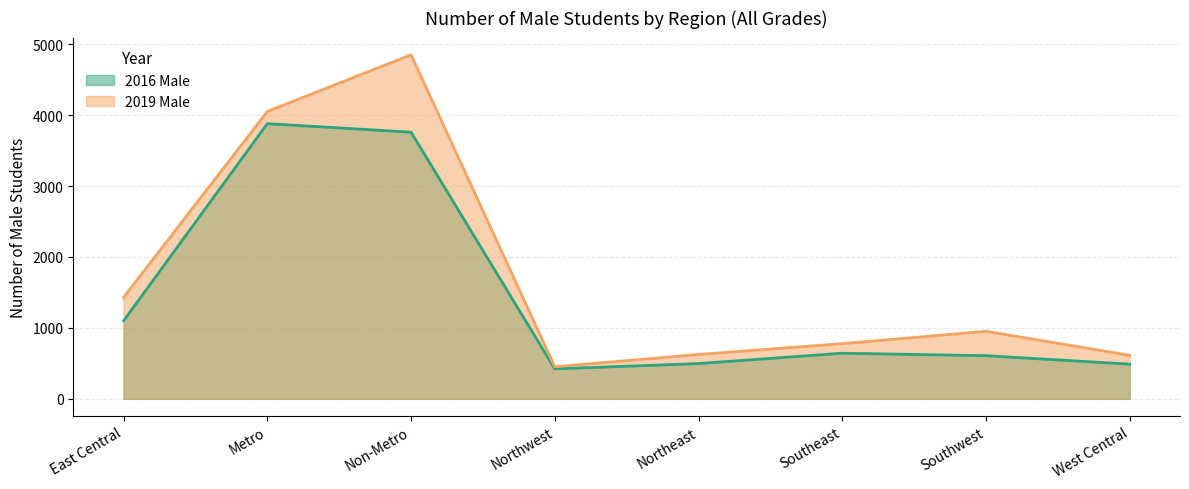

Which series has the largest range (max minus min)?

2019 Male